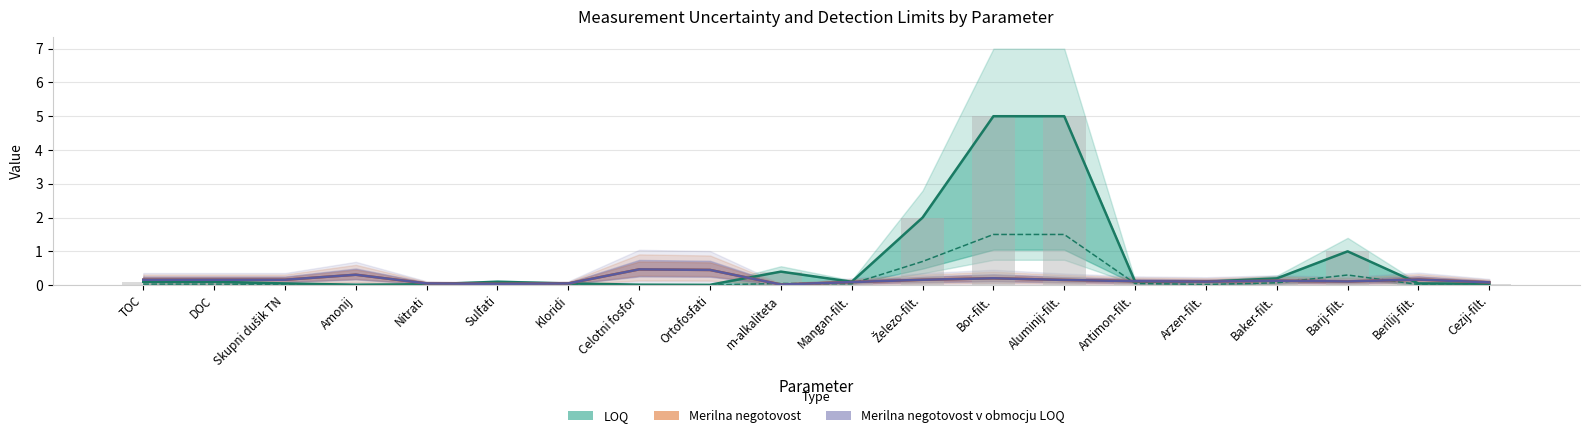

Read the Merilna negotovost value at Kloridi.

0.1